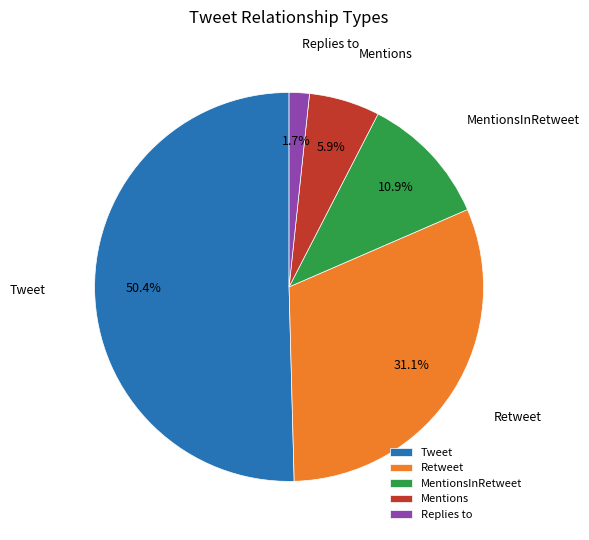

How many slices are in this pie chart?

5